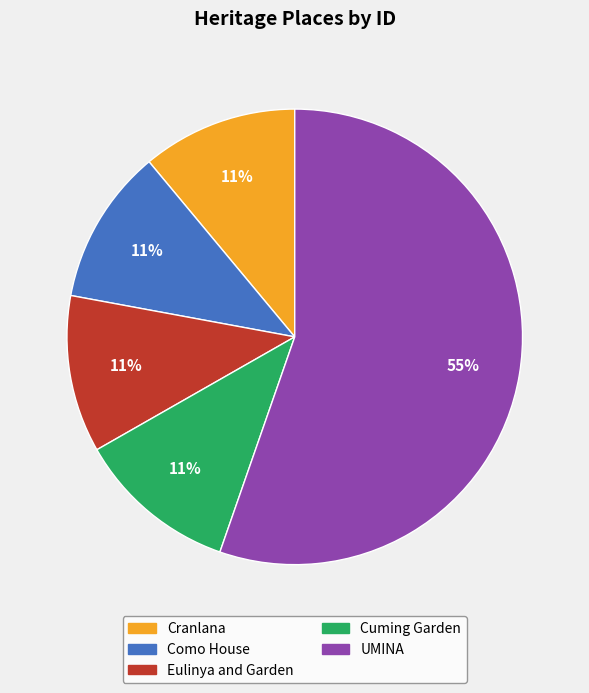

Approximately how many times larger is the value at UMINA compared to Eulinya and Garden?

5.0